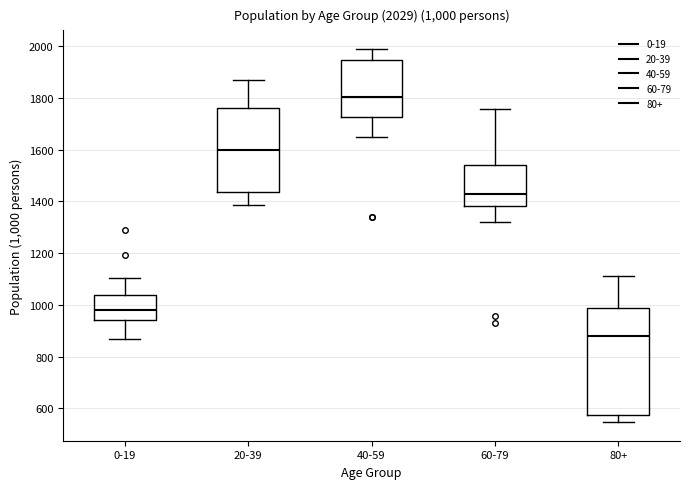

Which box has the lowest median line?

80+